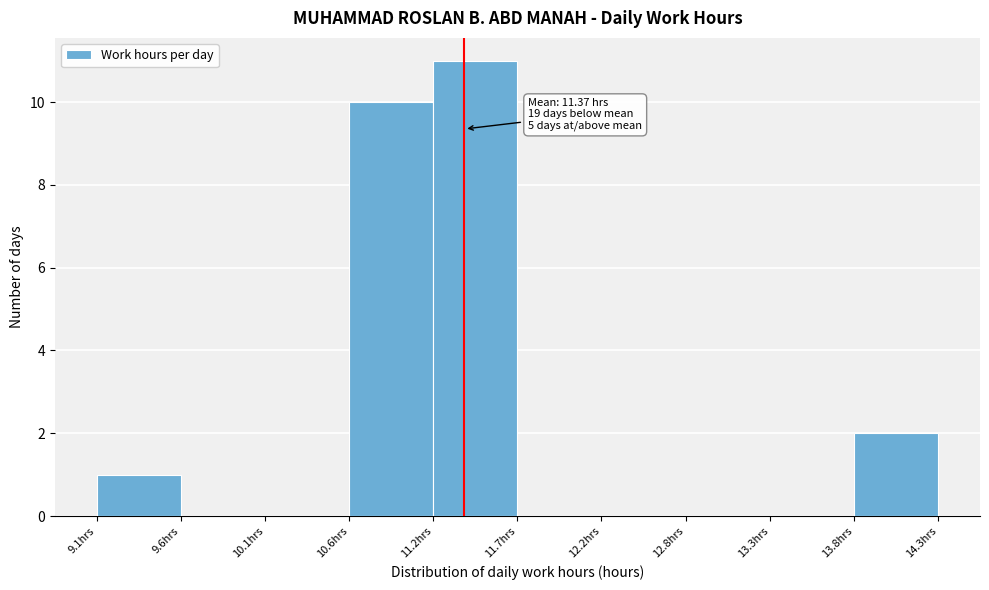

Over which range of the x-axis is the bar tallest?

11.2 to 11.7